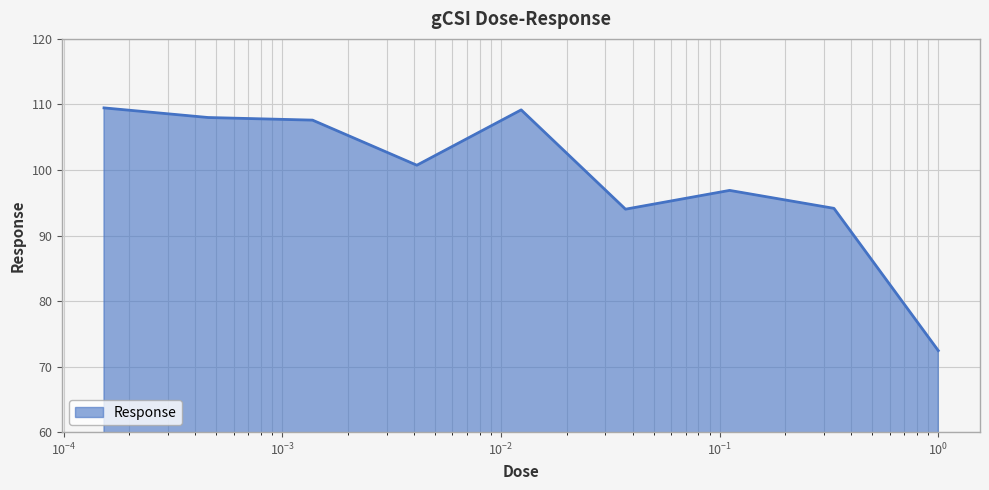

What is the minimum value shown in the chart?

72.4